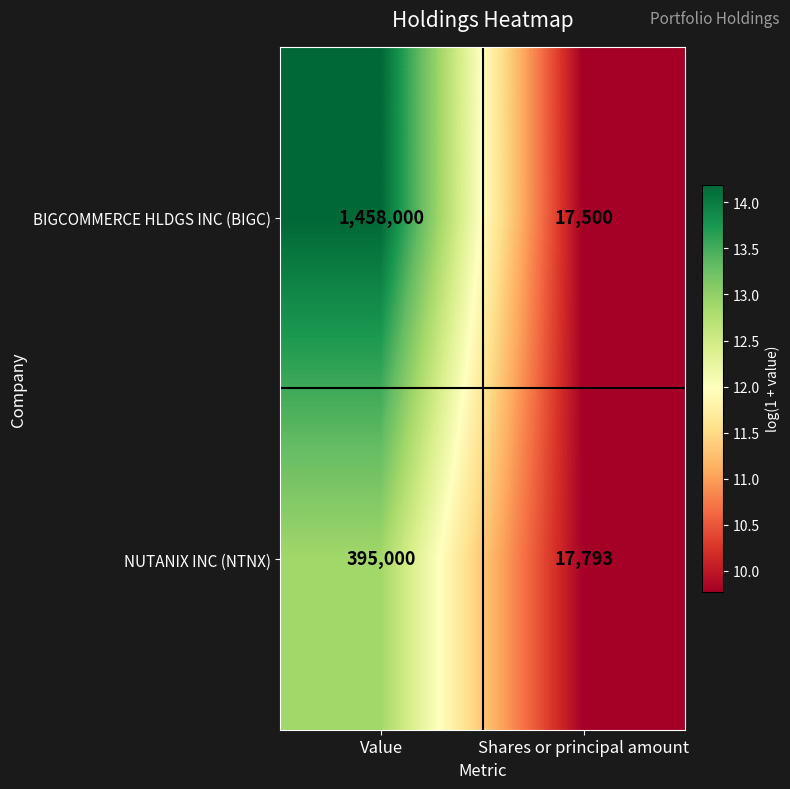

The BIGCOMMERCE HLDGS INC (BIGC) series shows 7646 at Shares or principal amount. True or false?

False